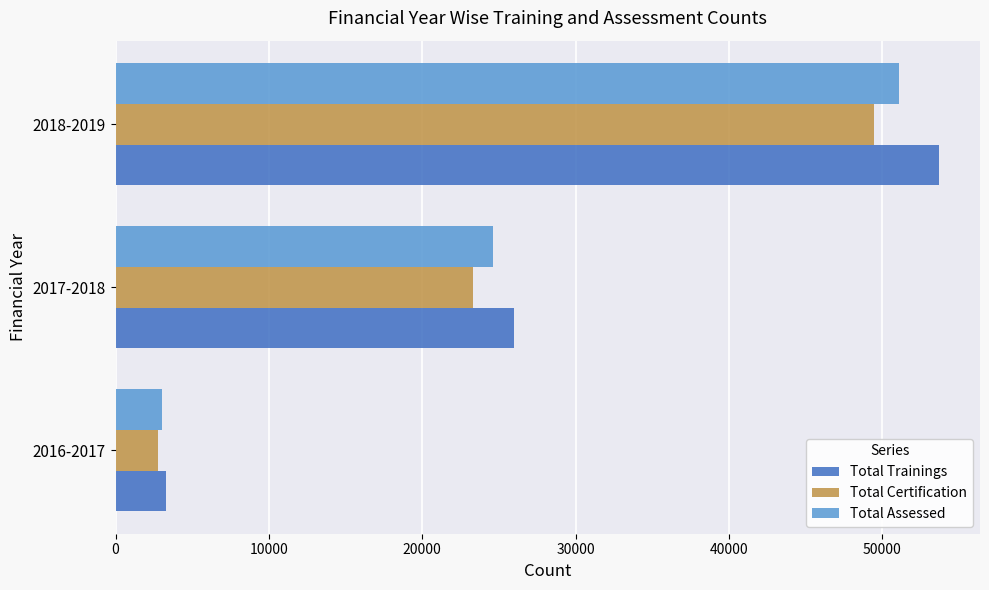

At which label is Total Assessed closest to 27058?

2017-2018